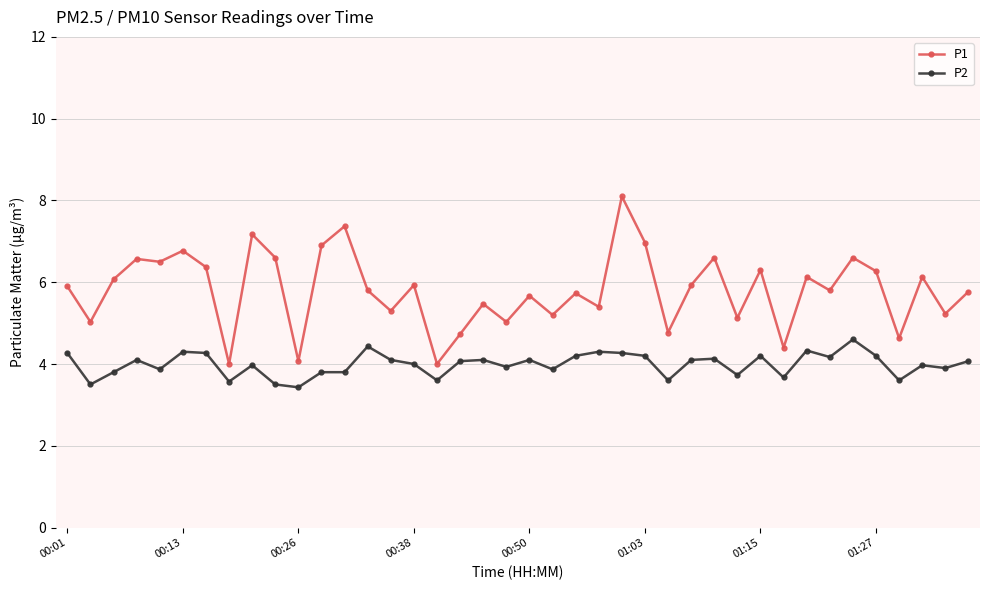

Rank the series by their average value, from lowest to highest.

P2, P1